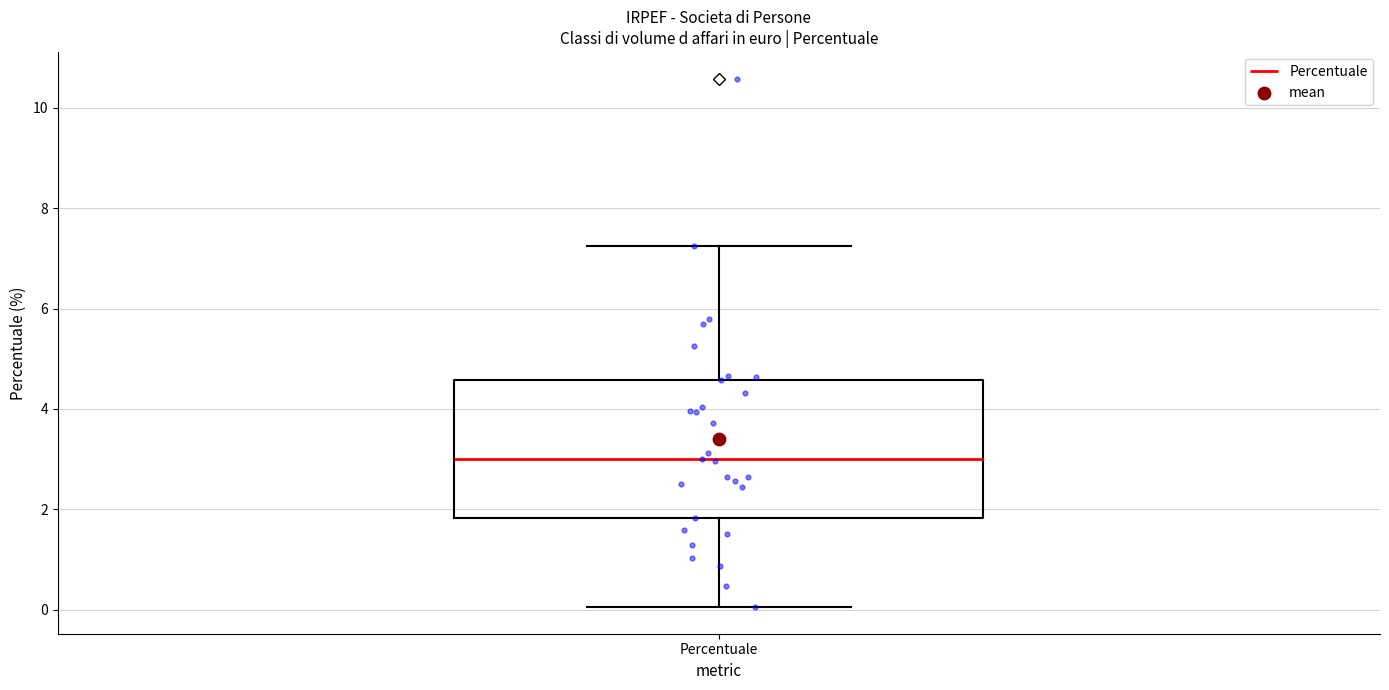

Read this box plot against the y-axis: the position of the median line, the range covered by the box, and the ends of both whiskers. The values are not printed on the chart, so give them approximately, as read against the axis.

median 3.0, box 1.8 to 4.6, whiskers 0.0 to 7.2